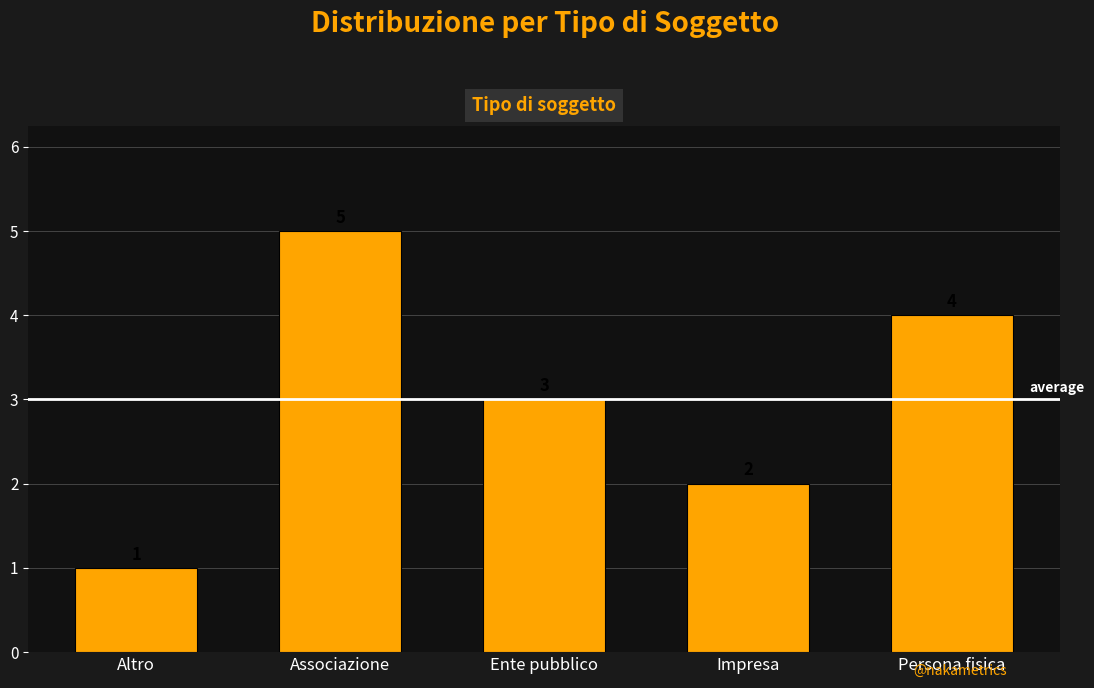

What is the label of the 5th bar from the right?

Altro